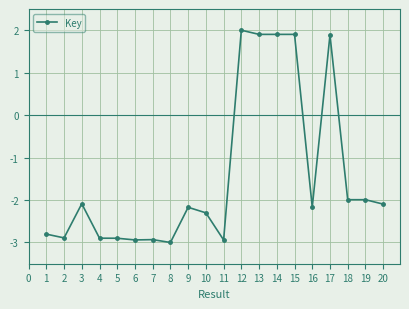

What is the difference between the second highest and second lowest values?

4.8